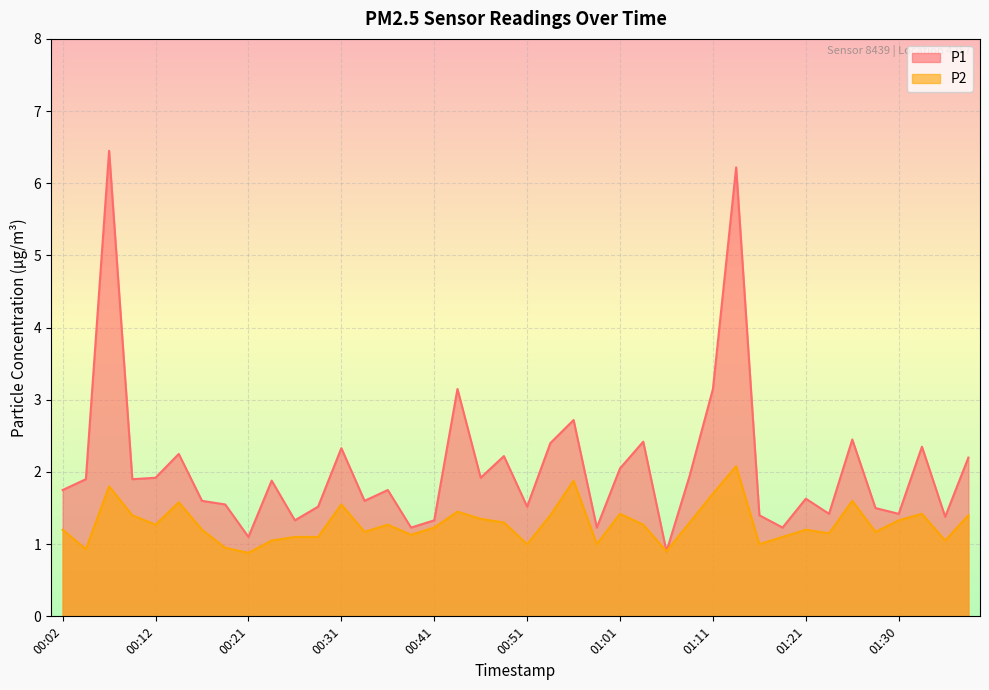

Where does the P2 series first go above 1?

00:02